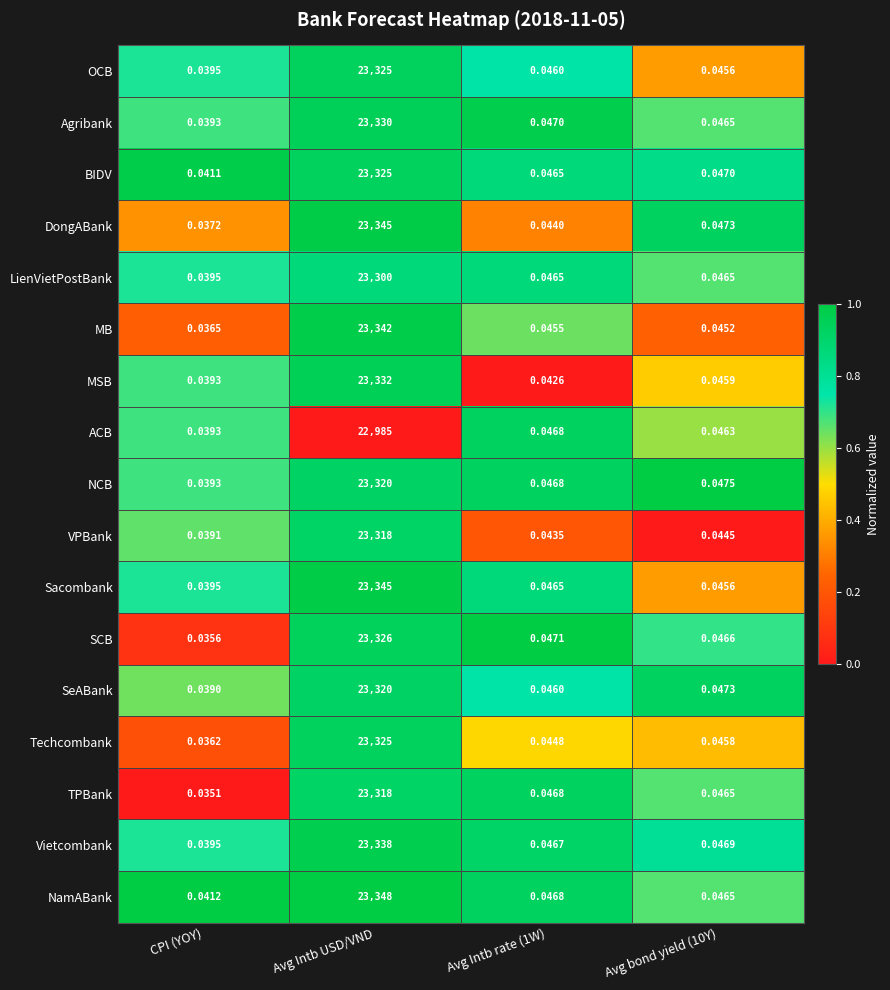

Which category has the lowest value across all series?

CPI (YOY)